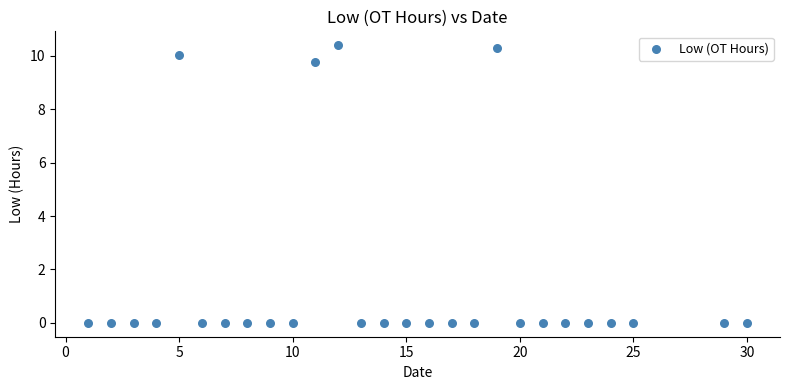

What Y value in the scatter plot is closest to 5?

9.8